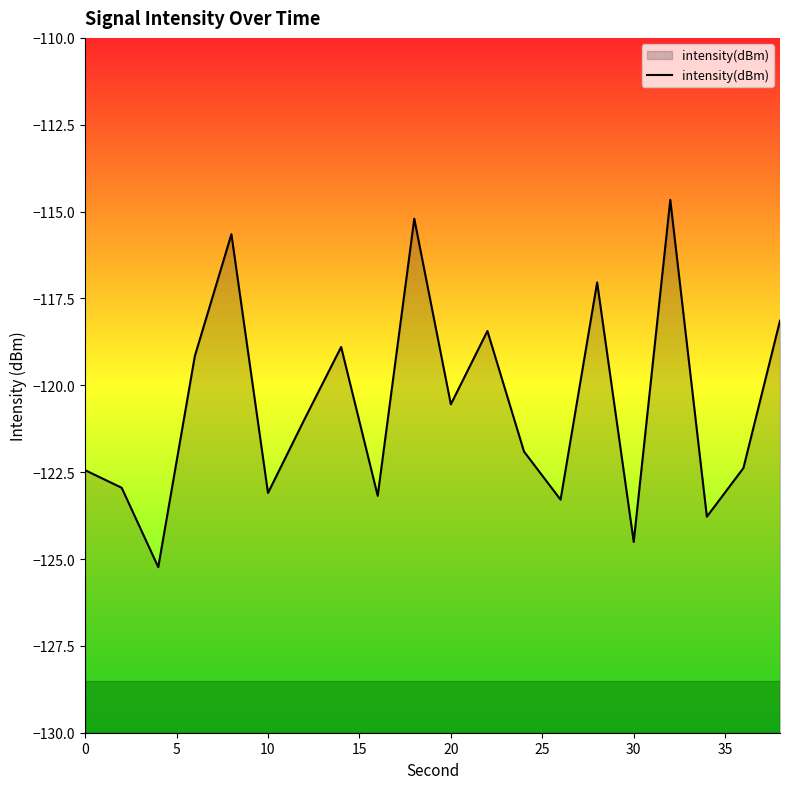

The chart shows a value of -54.8 at 30. True or false?

False